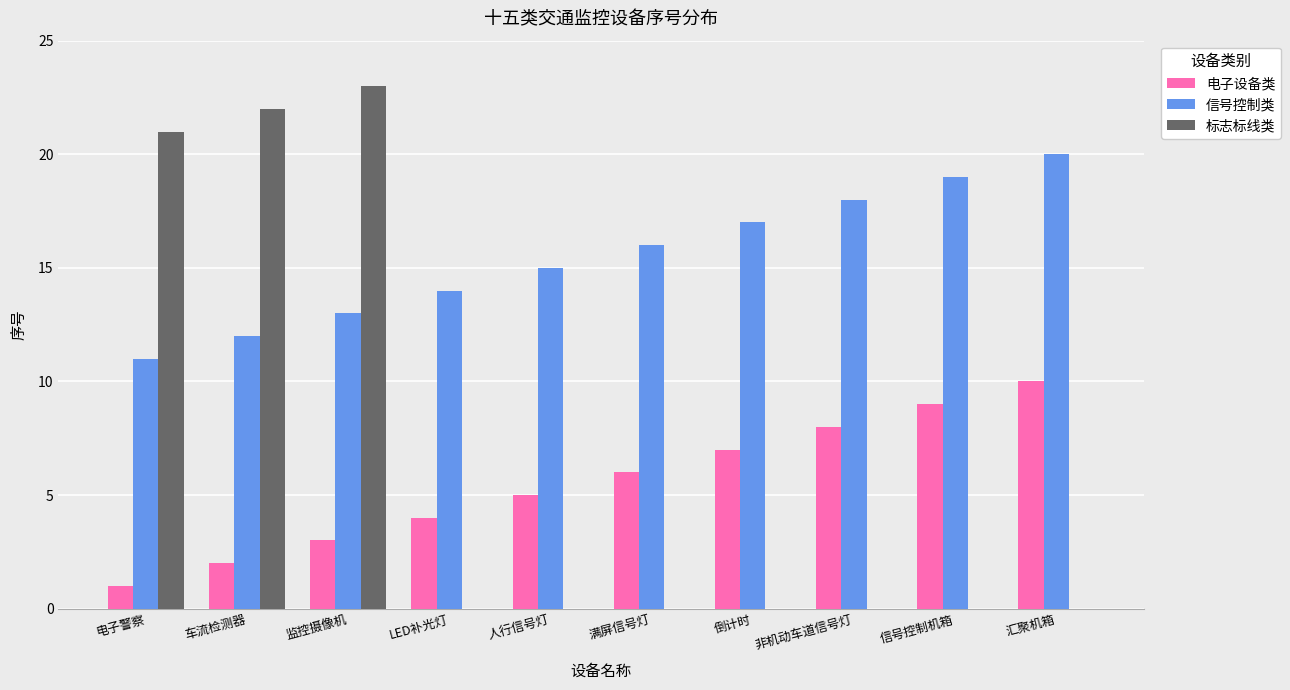

The 标志标线类 series shows 0 at 汇聚机箱. True or false?

True